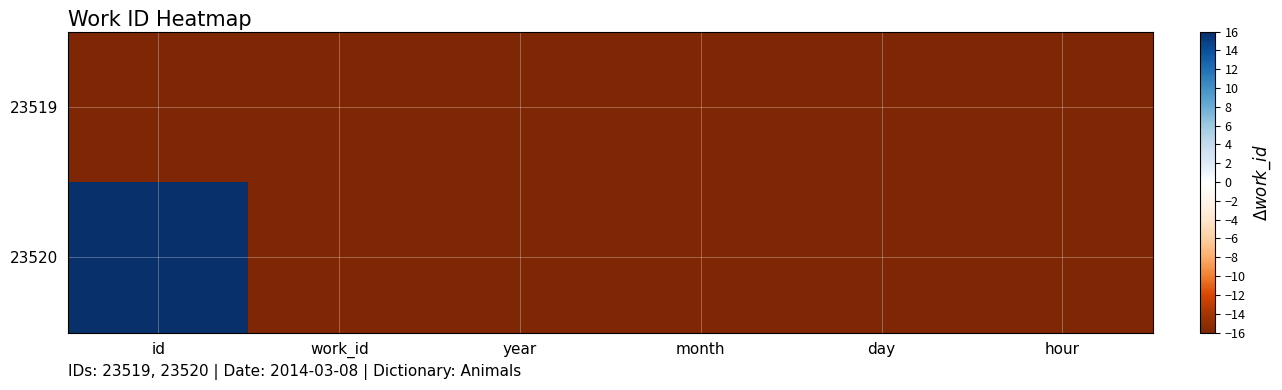

At which category is the sum across all series the highest?

id